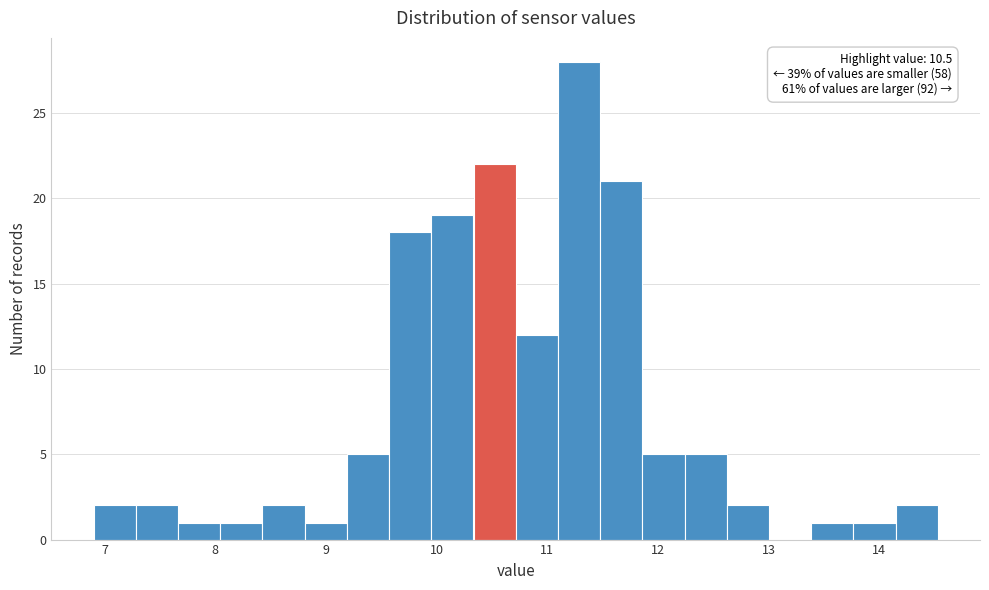

Around what value on the x-axis is the tallest bar? Give the approximate position of its centre, as read against the axis.

11.3